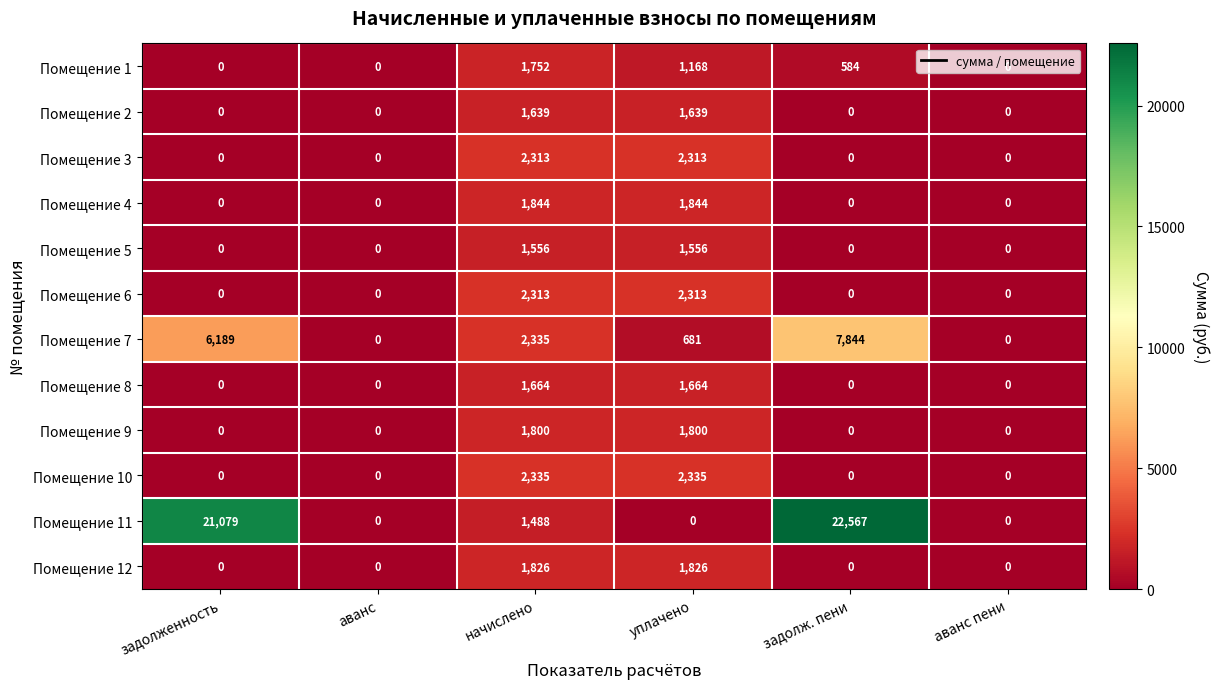

Count the Помещение 2 values in the range 0 to 1639.

6